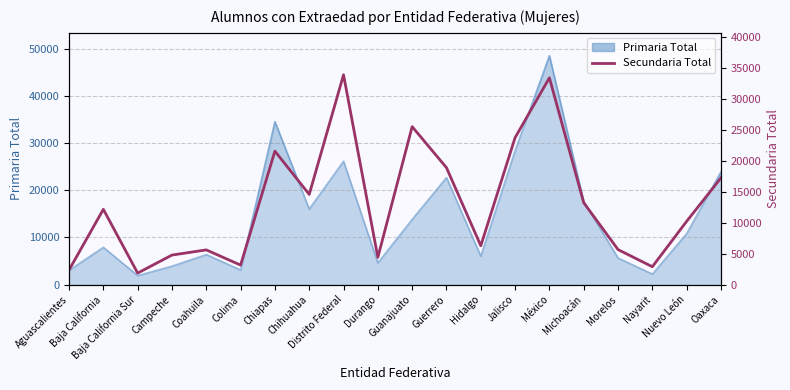

The chart shows a value of 4087 at Nuevo León. True or false?

False